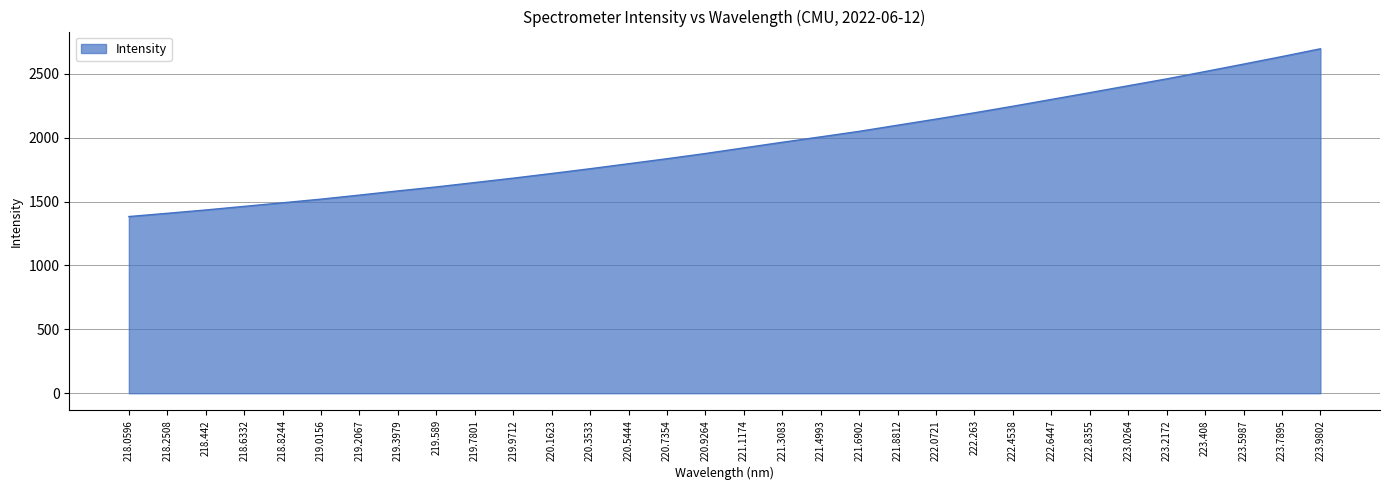

What is the difference between the second highest and second lowest values?

1226.7